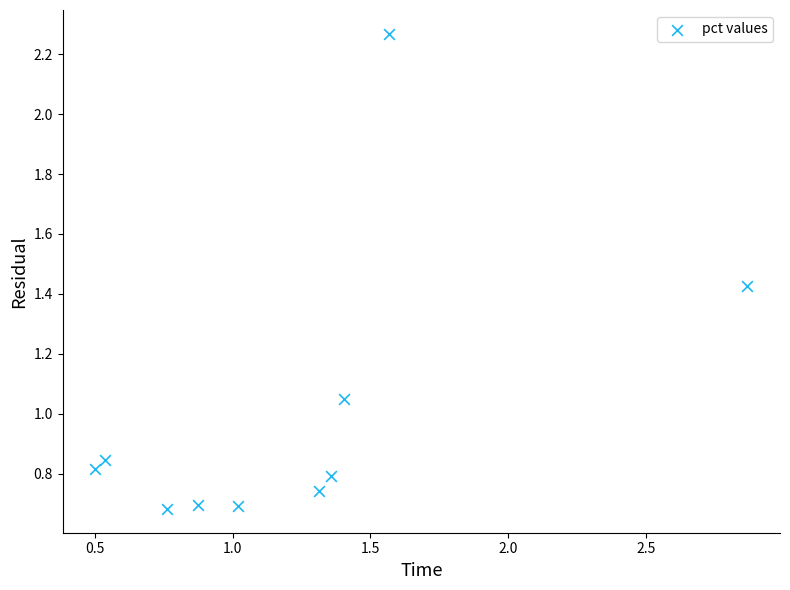

What is the range of X values (max minus min)?

2.4